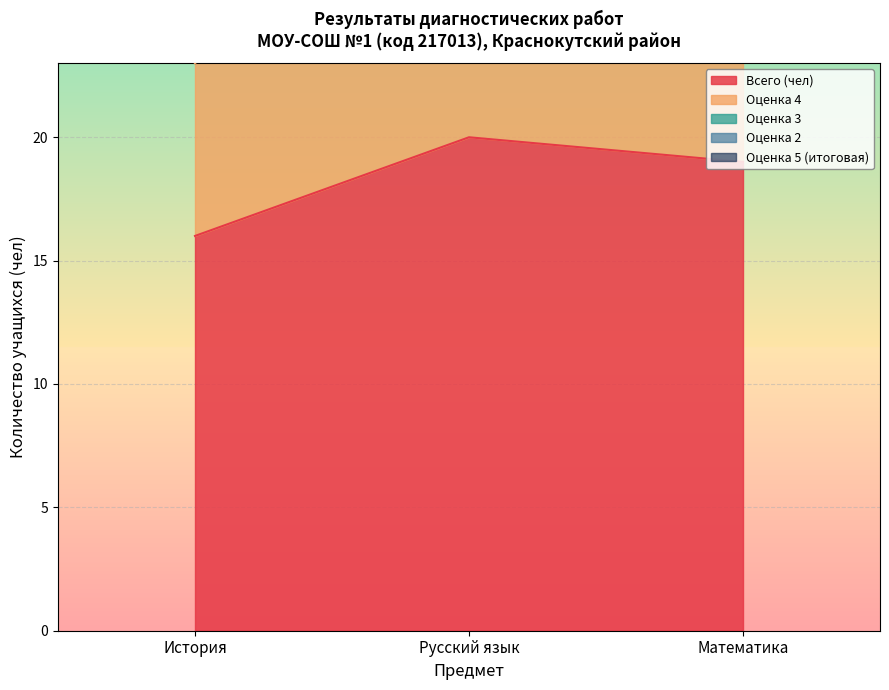

What is the difference between the highest and lowest values at Русский язык?

14